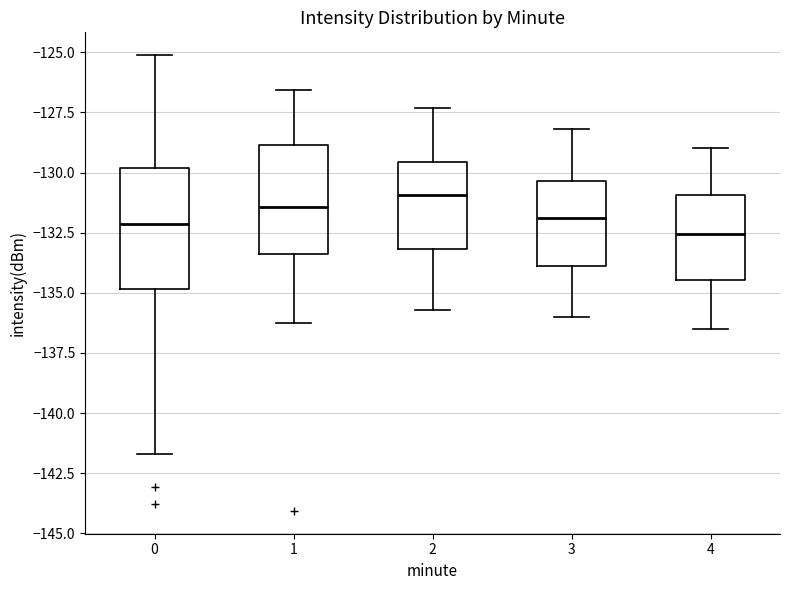

Reading left to right, read every box against the y-axis: the position of its median line, the range the box covers, and the ends of its whiskers. The values are not printed on the chart, so give them approximately, as read against the axis.

0: median -132.0, box -135.0 to -130.0, whiskers -141.5 to -125.0
1: median -131.5, box -133.5 to -129.0, whiskers -136.0 to -126.5
2: median -131.0, box -133.0 to -129.5, whiskers -135.5 to -127.5
3: median -132.0, box -134.0 to -130.5, whiskers -136.0 to -128.0
4: median -132.5, box -134.5 to -131.0, whiskers -136.5 to -129.0